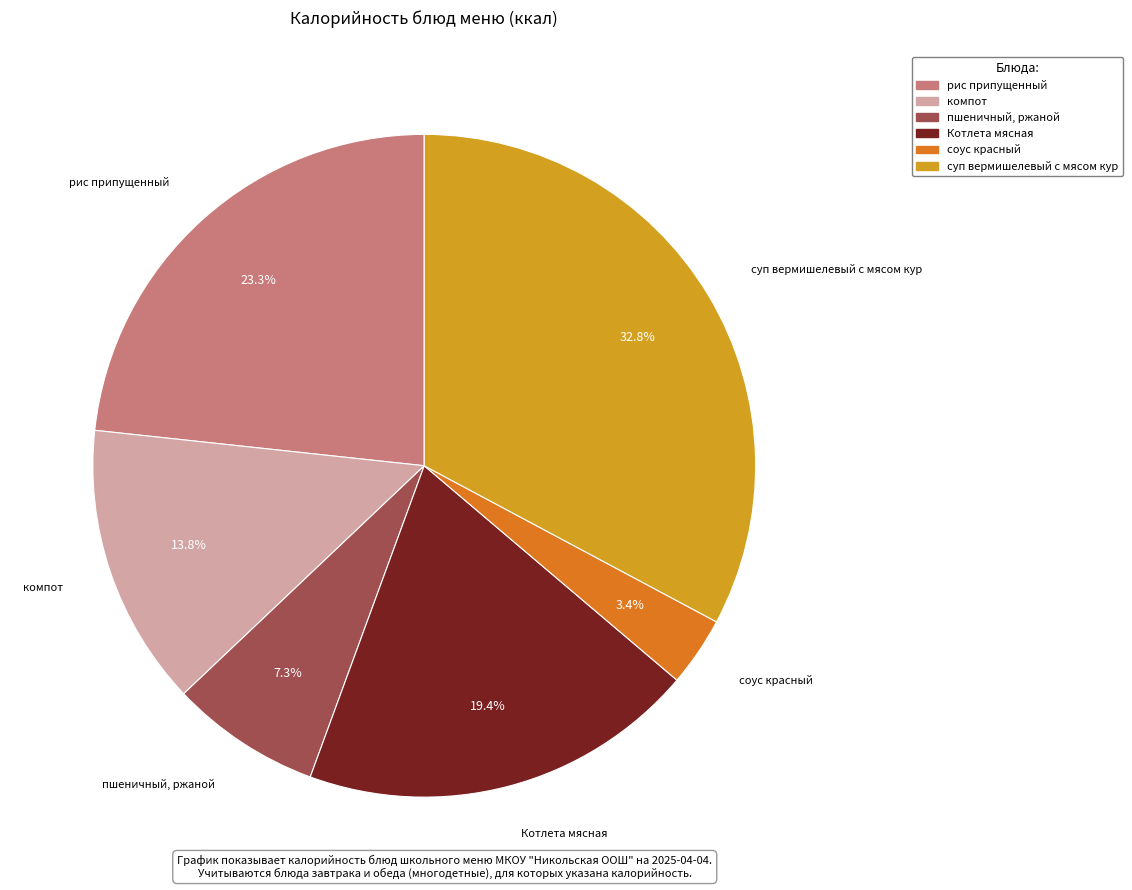

Do соус красный and Котлета мясная together represent more than half of the pie?

No